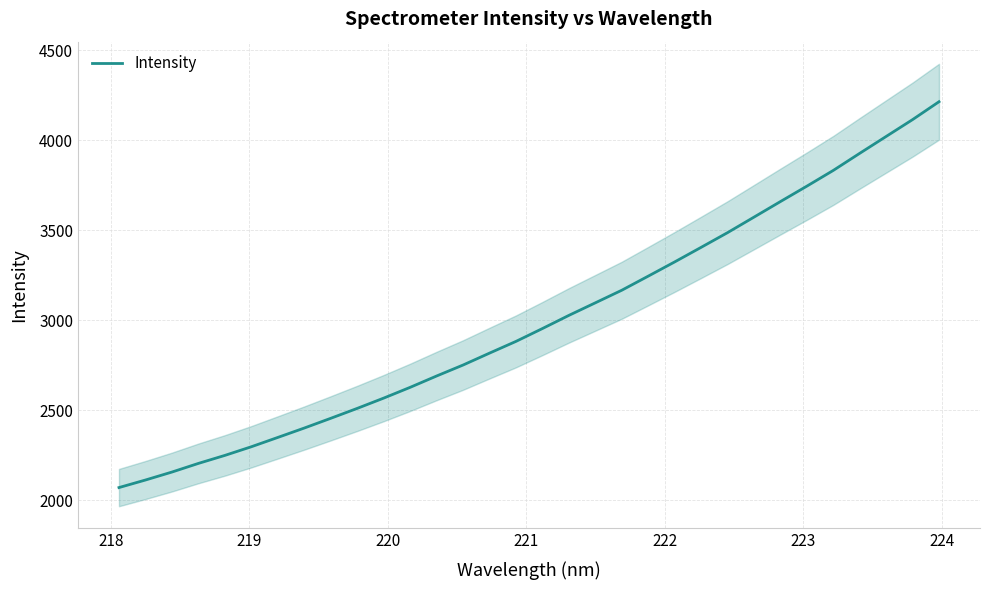

What is the value of the 26th point from the left?

3660.6